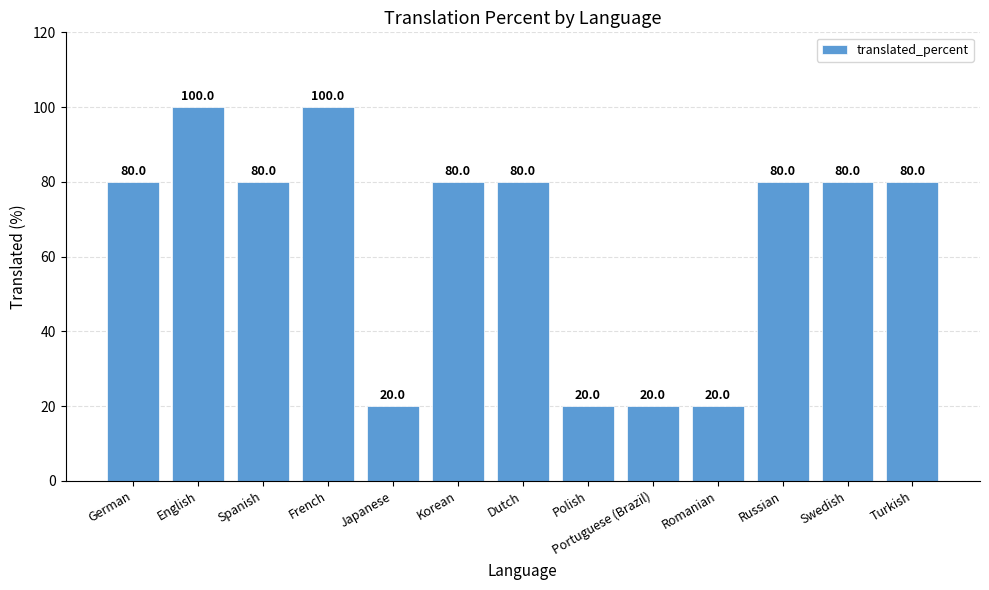

Count the number of data series in this chart.

1